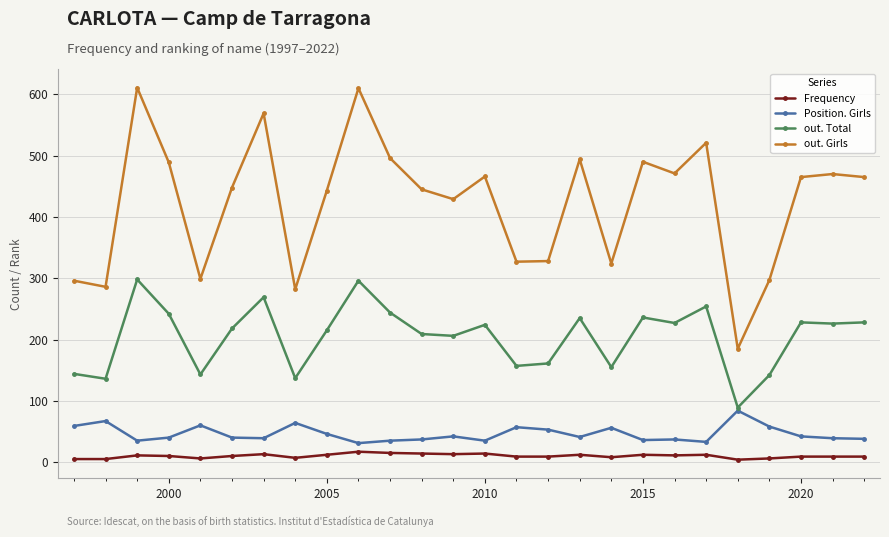

True or false: out. Girls and Position. Girls cross at least once.

False